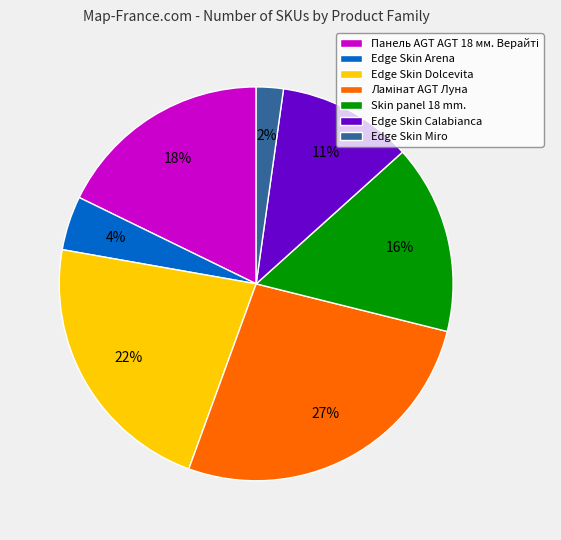

Do Edge Skin Dolcevita and Edge Skin Miro together represent more than half of the pie?

No